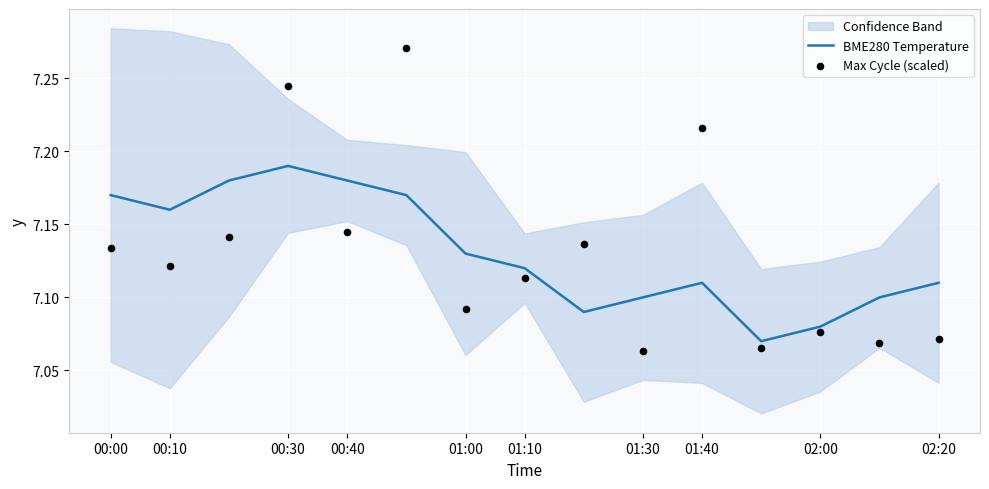

Is it true that BME280 Temperature equals 10.4 at 00:00?

False